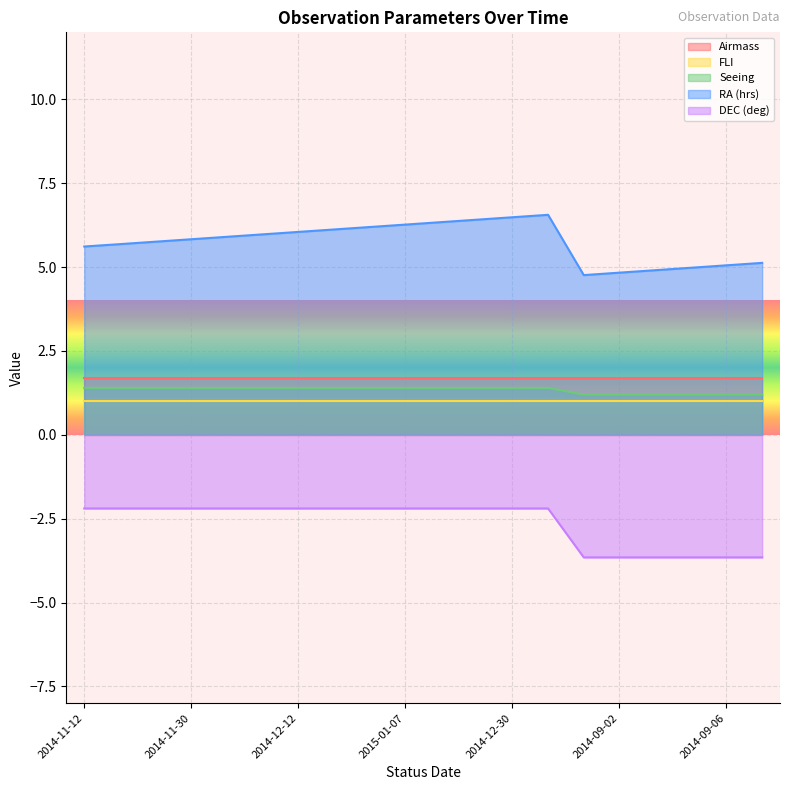

Between 2014-09-03 and 2014-09-07, which series saw the biggest shift?

RA (hrs)